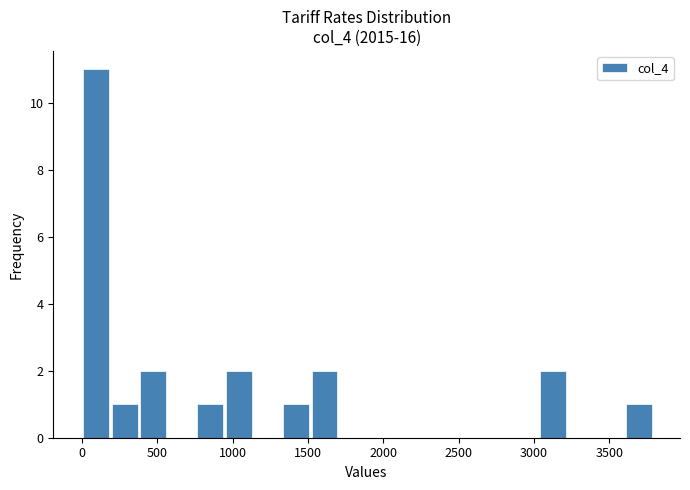

Read against the x-axis, roughly where is the centre of the tallest bar?

100